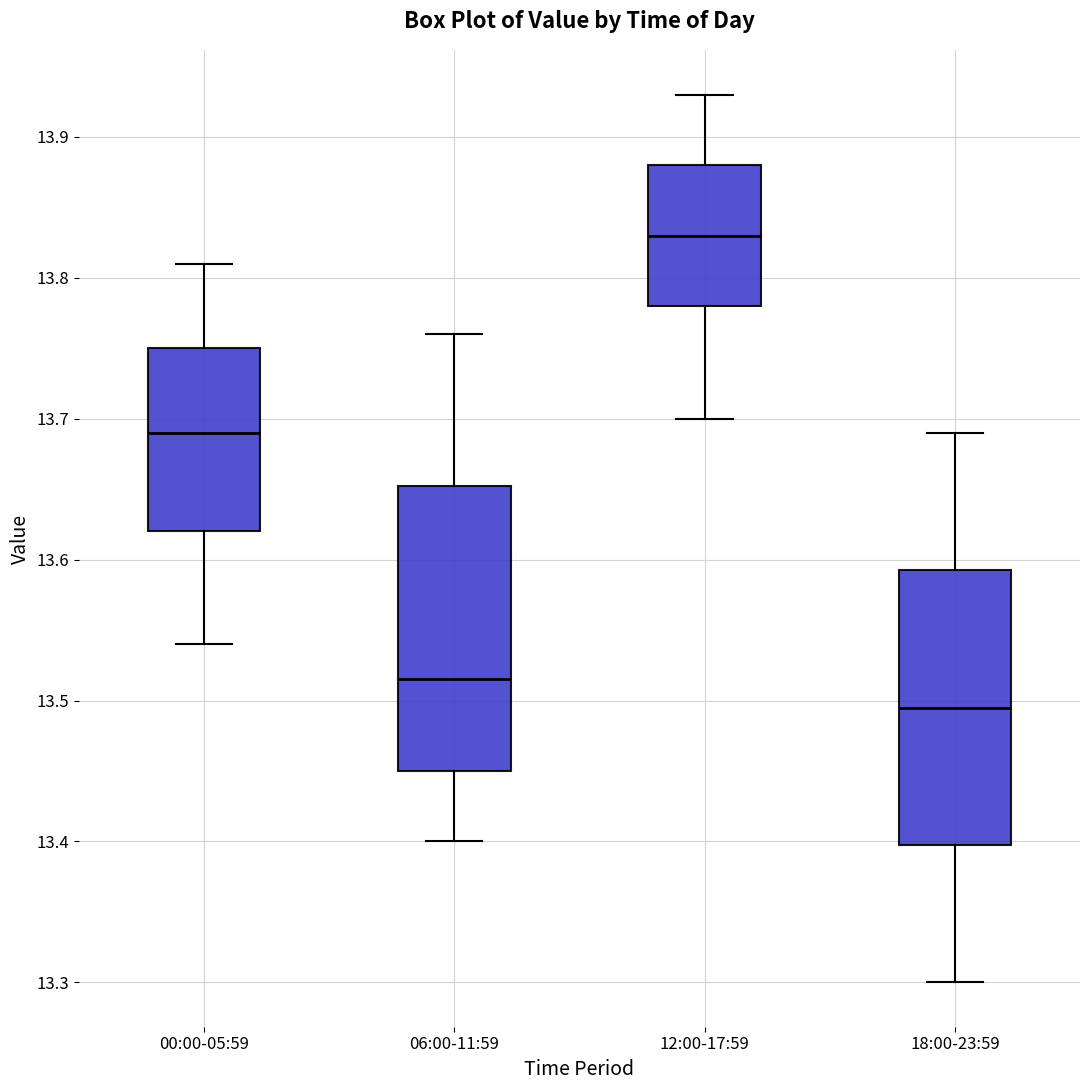

Reading left to right, transcribe this box plot: for each box, give where its median line is, the range the box spans, and where its two whiskers end, as read against the y-axis. The values are not printed on the chart, so give them approximately, as read against the axis.

00:00-05:59: median 13.69, box 13.62 to 13.75, whiskers 13.54 to 13.81
06:00-11:59: median 13.52, box 13.45 to 13.65, whiskers 13.40 to 13.76
12:00-17:59: median 13.83, box 13.78 to 13.88, whiskers 13.70 to 13.93
18:00-23:59: median 13.50, box 13.40 to 13.59, whiskers 13.30 to 13.69